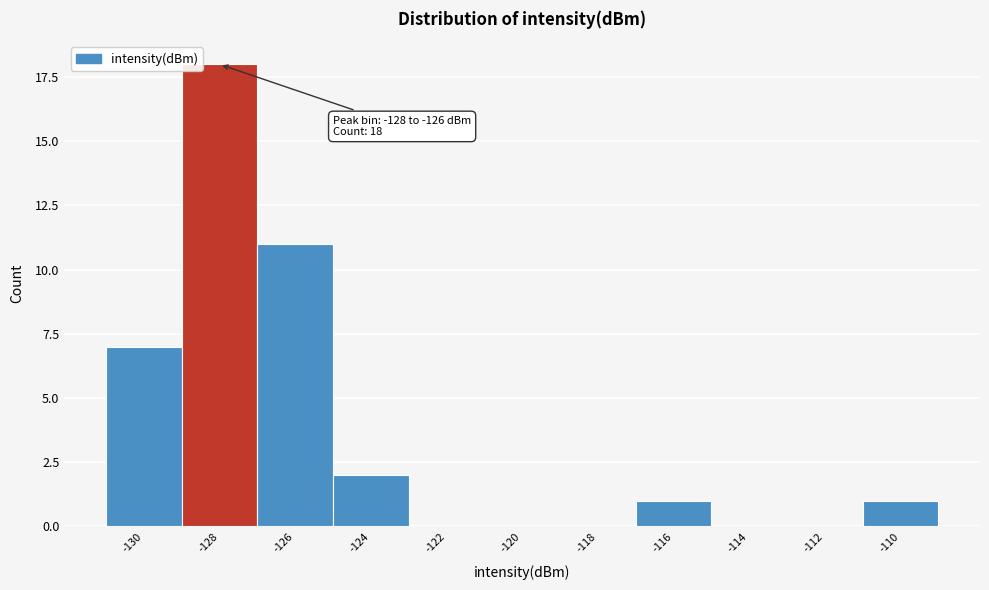

Reading left to right, what are all the values shown in this chart?

-130=7	-128=18	-126=11	-124=2	-122=0	-120=0	-118=0	-116=1	-114=0	-112=0	-110=1